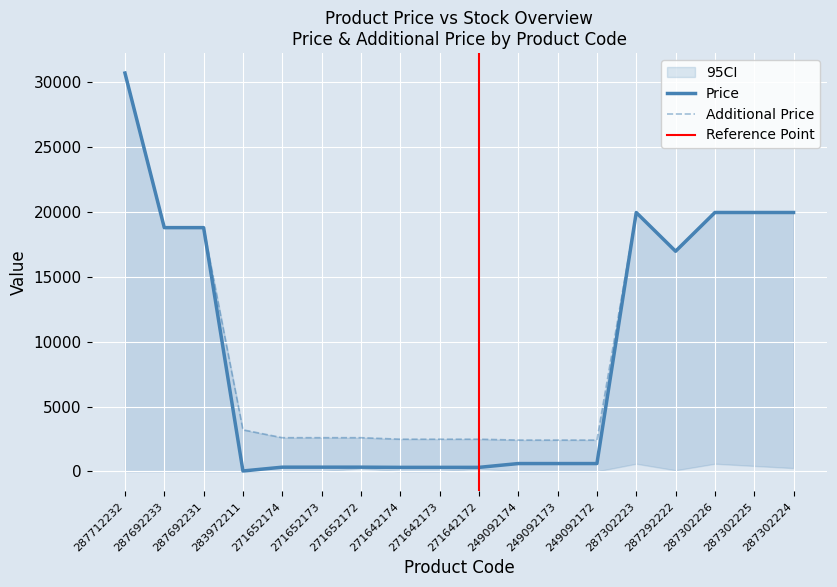

True or false: Price and Additional Price cross at least once.

False